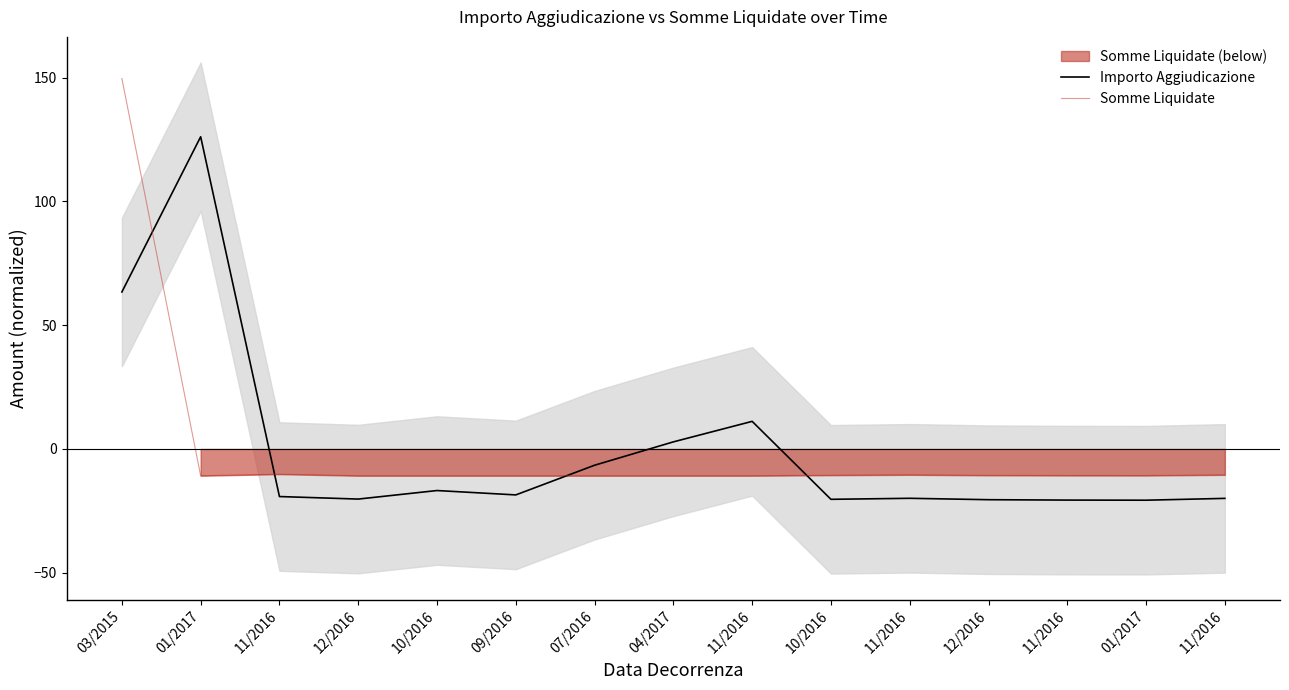

True or false: Somme Liquidate has more than 1 interior local peaks.

True